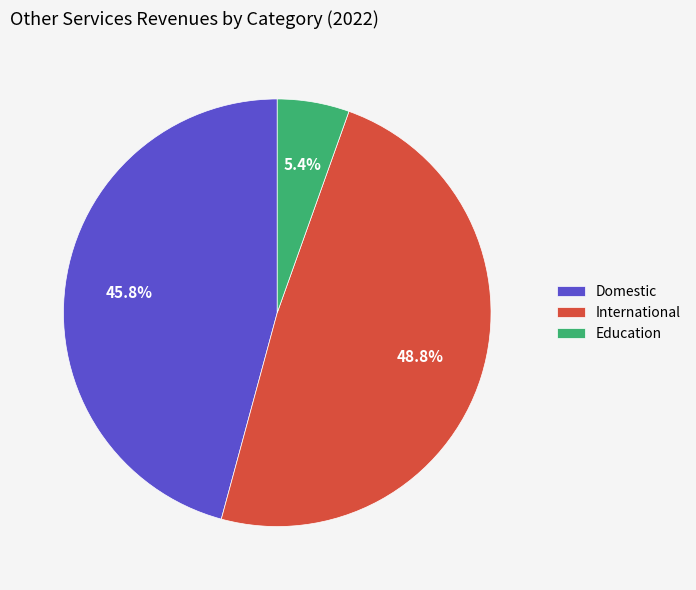

Is the sum of Domestic and Education greater than half?

Yes